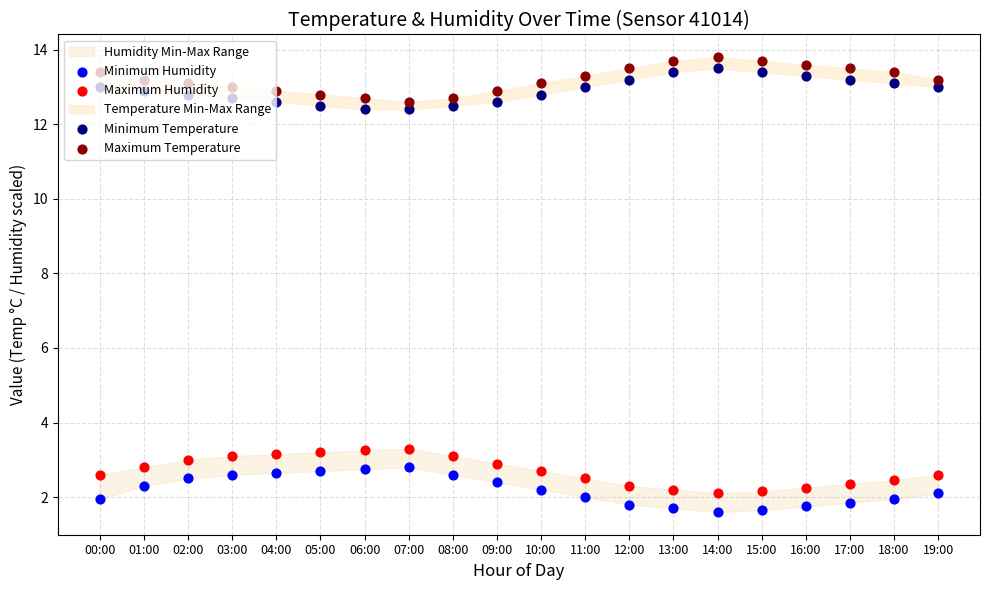

What is the total value across all series at 15:00?

30.9